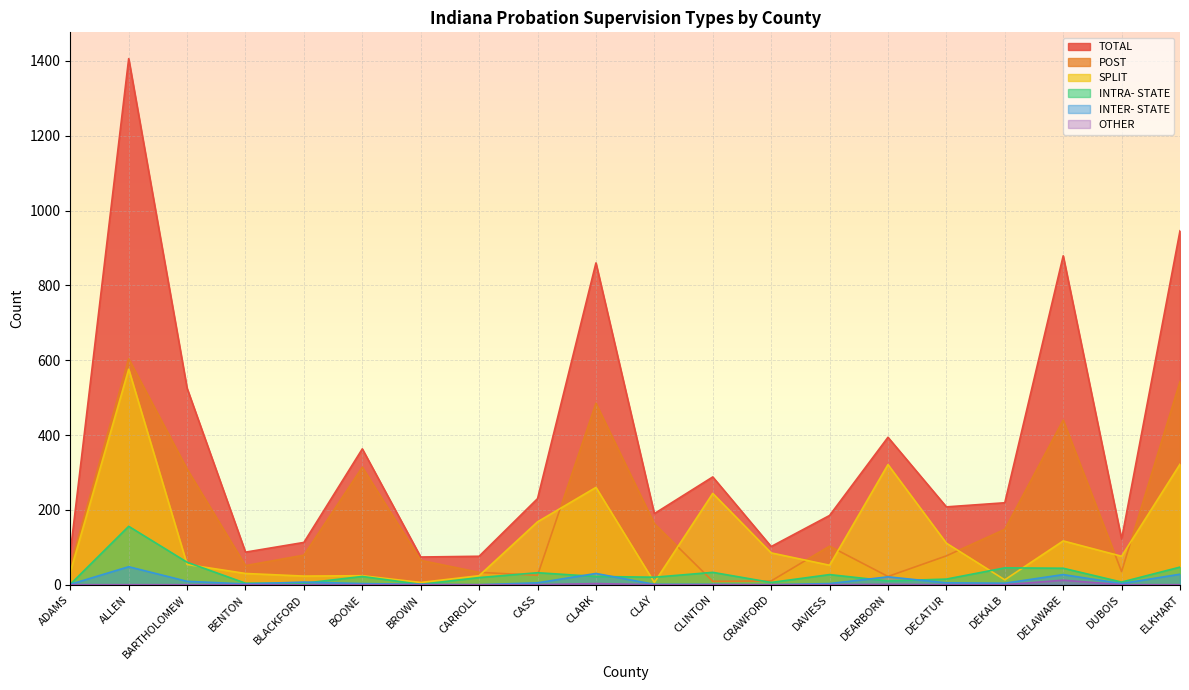

In INTRA- STATE, how many points are higher than both neighbors (excluding endpoints)?

6